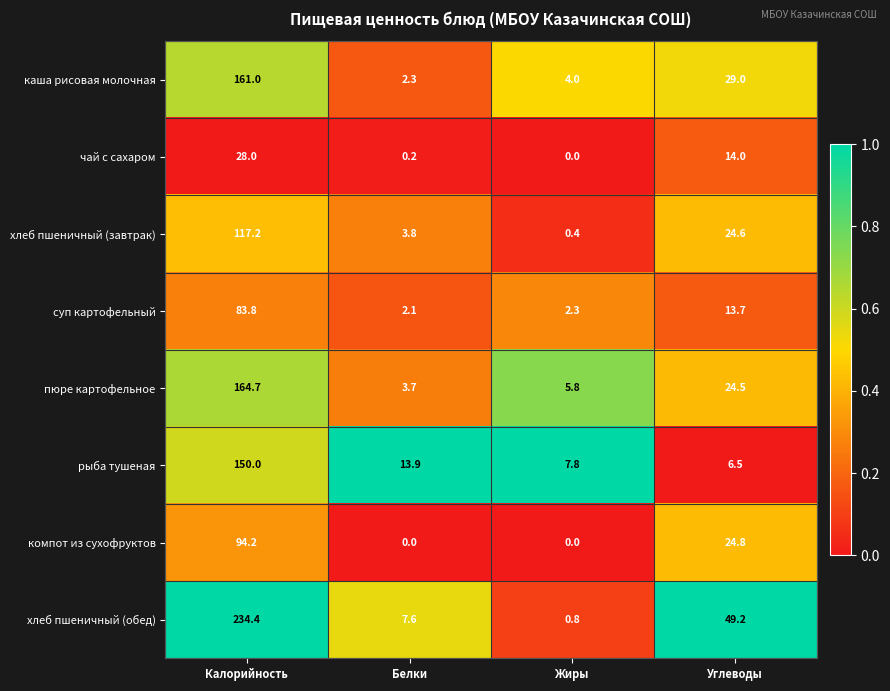

How many series are shown in this chart?

8